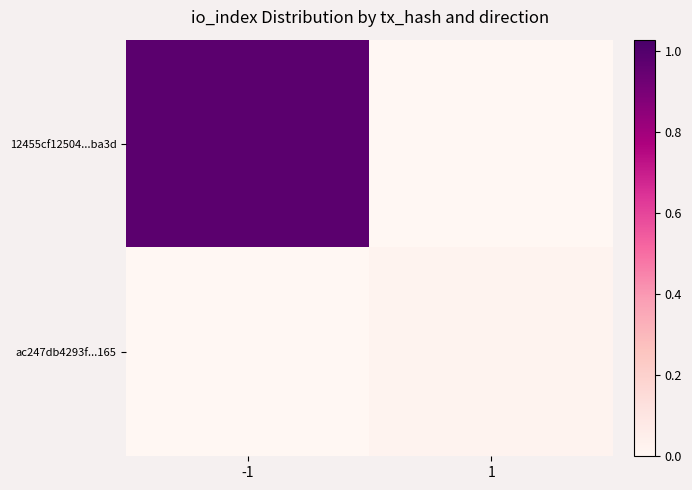

How many series are shown in this chart?

2